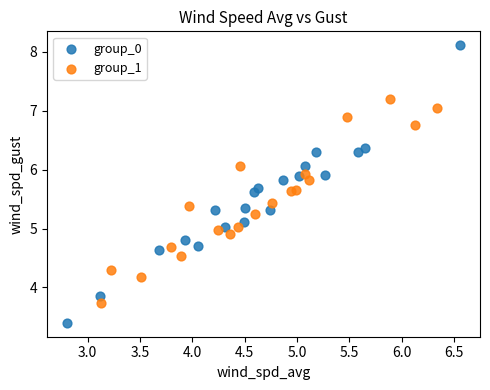

Which series has the widest spread of Y values?

group_0